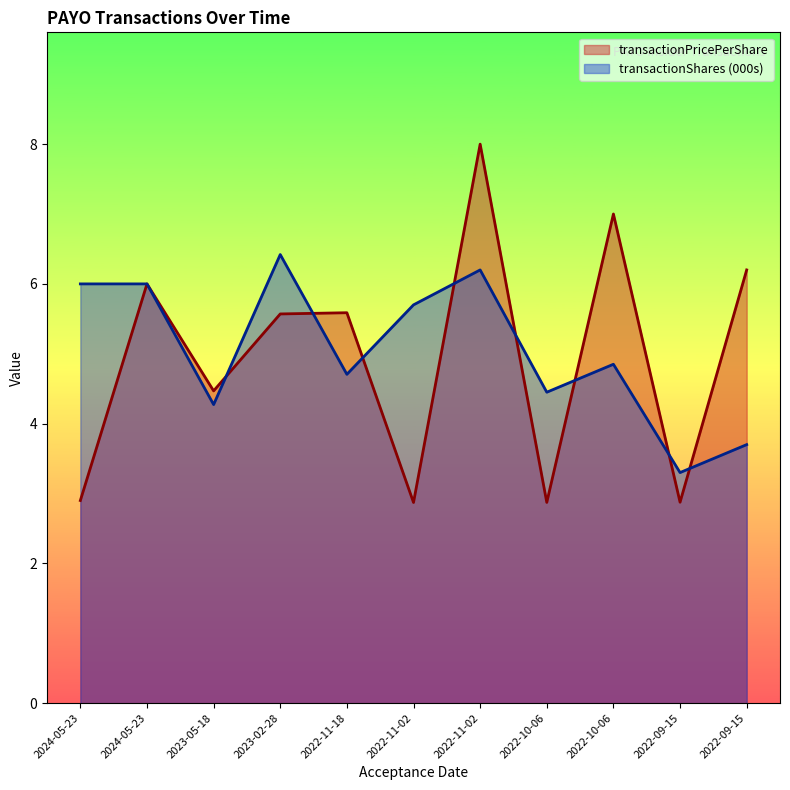

Which series has the largest total across all categories?

transactionShares (000s)